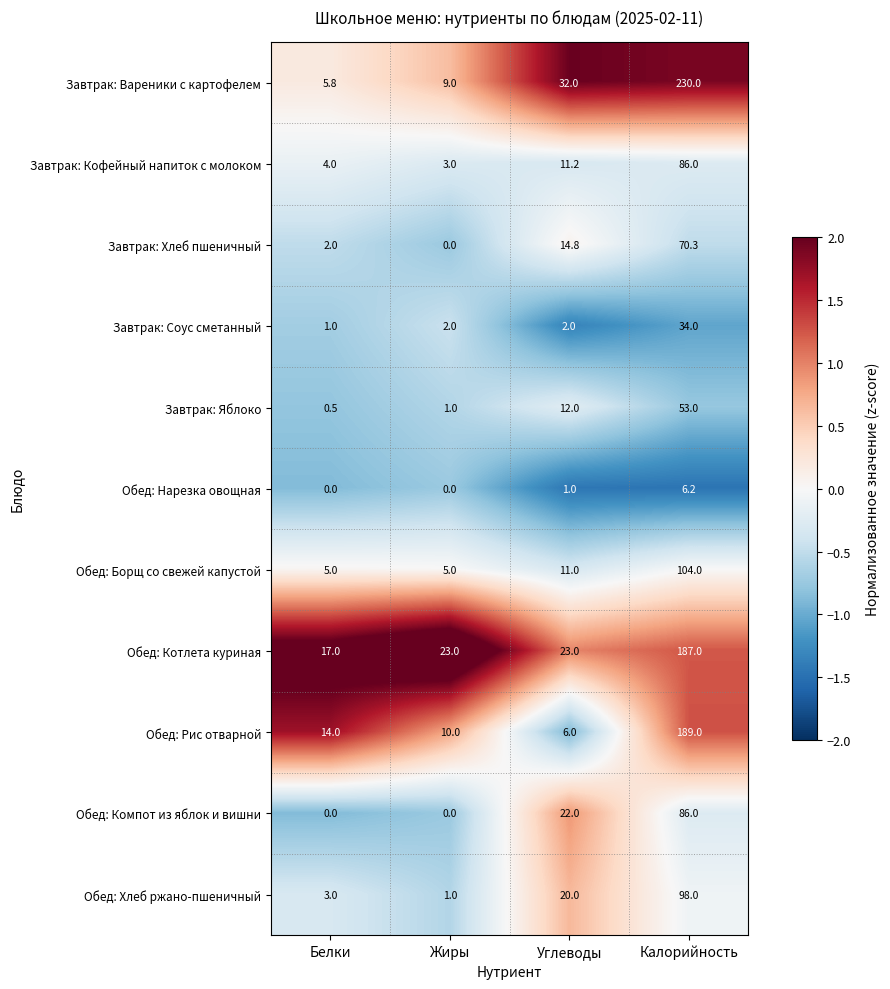

Which category has the lowest value in the Обед: Хлеб ржано-пшеничный series?

Жиры